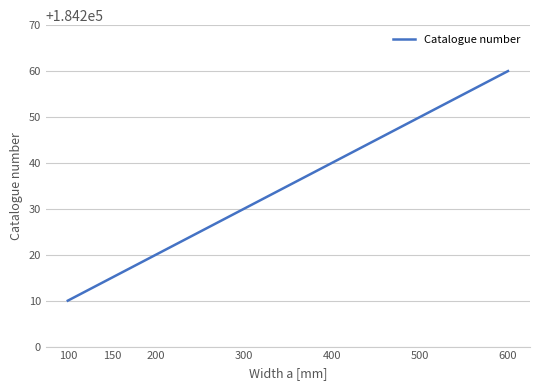

How many values are below 184230?

3